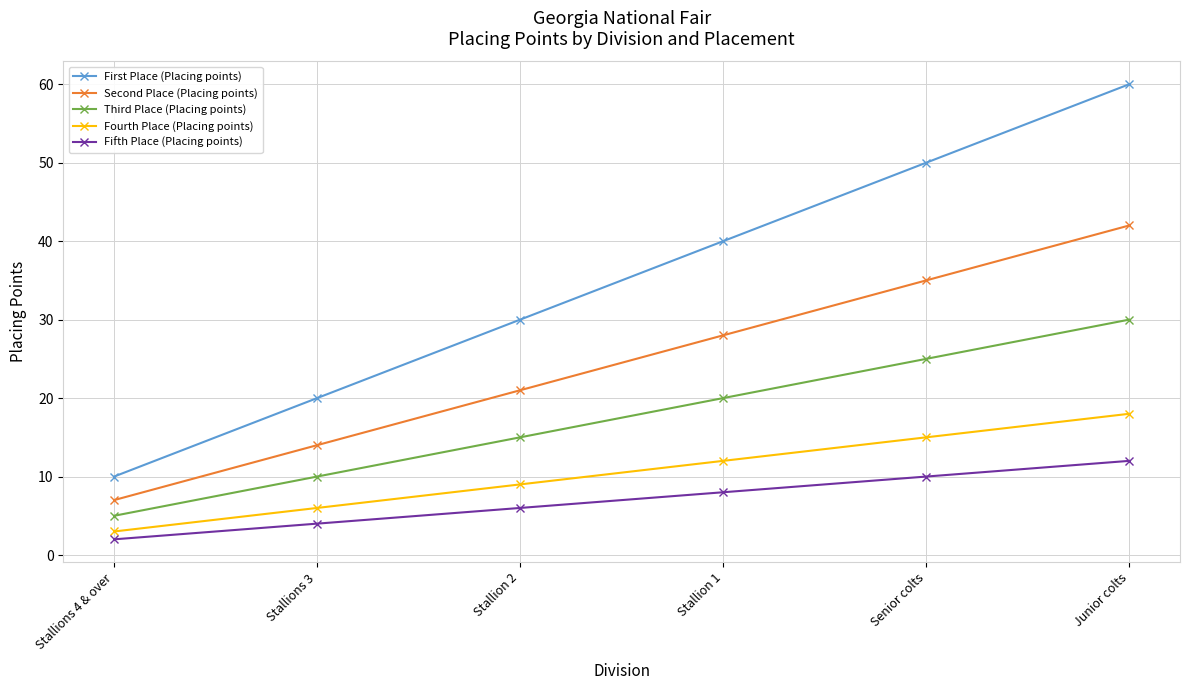

At how many categories does at least one series exceed 19?

5